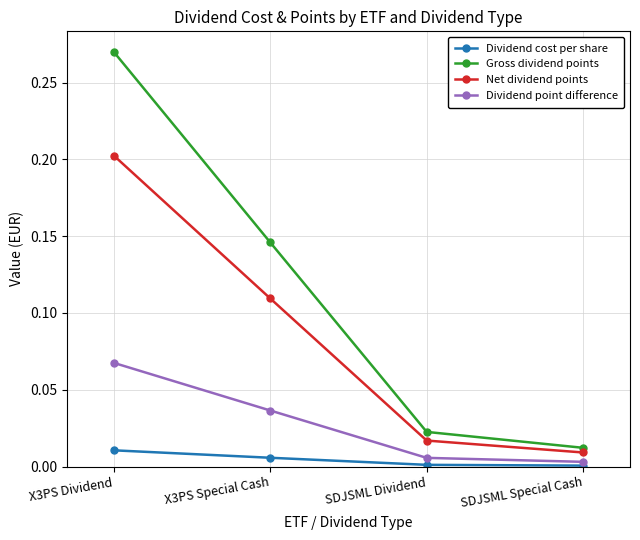

True or false: Dividend cost per share and Dividend point difference cross at least once.

False